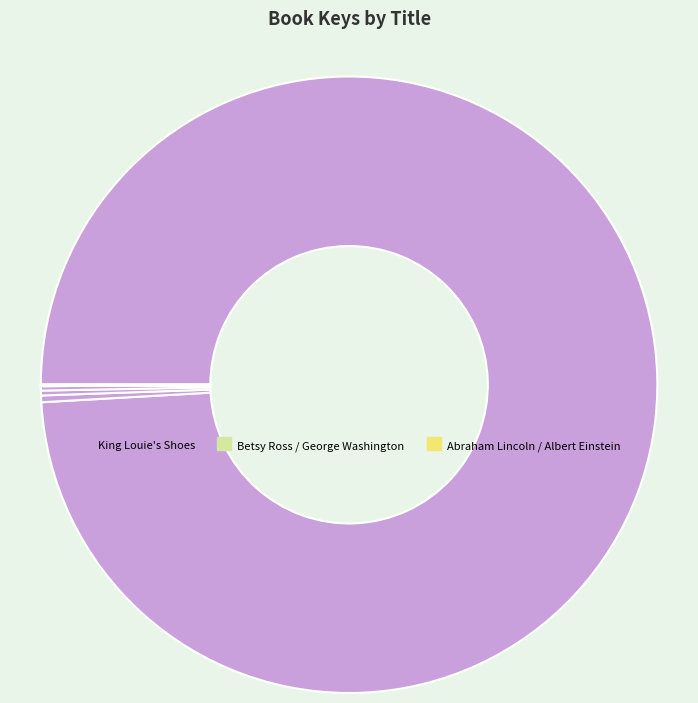

Which slice is the largest?

King Louie's Shoes